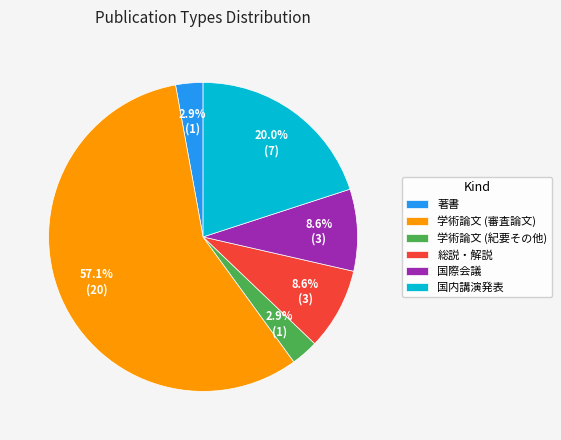

Which slice is the largest?

学術論文 (審査論文)